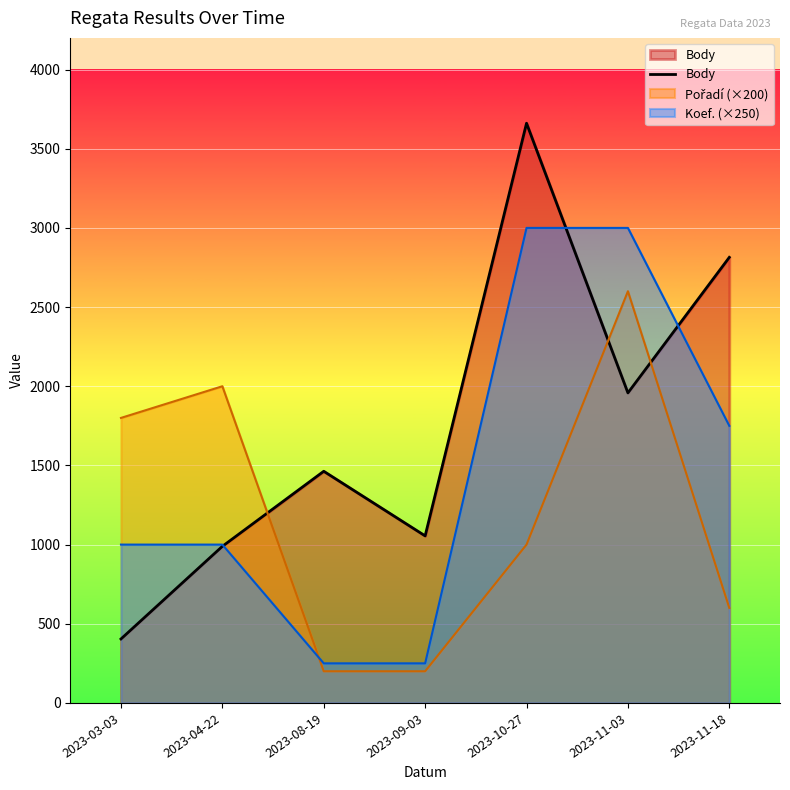

List the labels in order of value, largest first.

2023-10-27, 2023-11-18, 2023-11-03, 2023-08-19, 2023-09-03, 2023-04-22, 2023-03-03